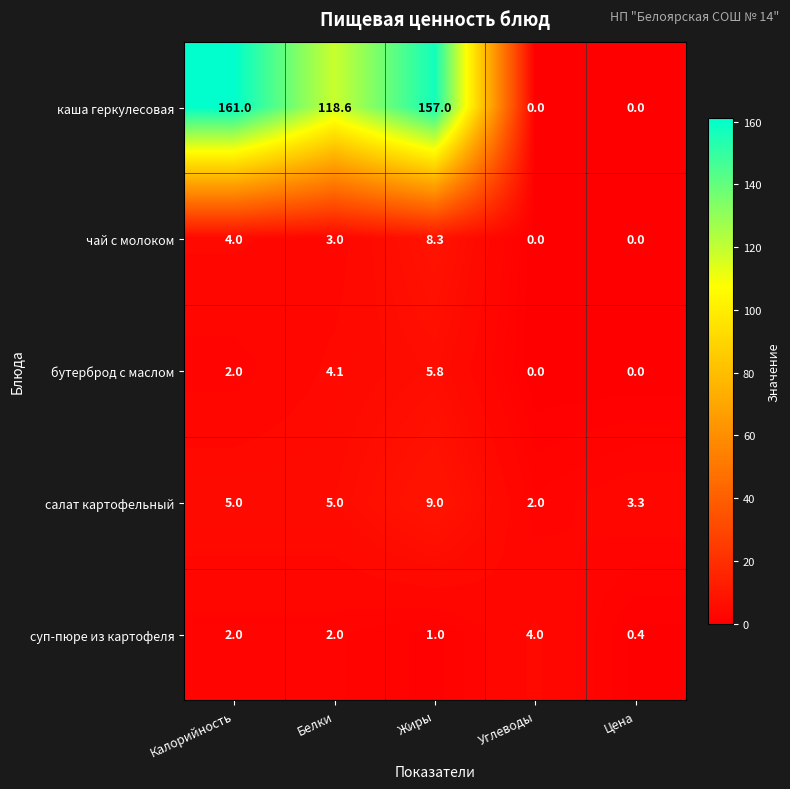

What is the sum of all салат картофельный values?

24.3